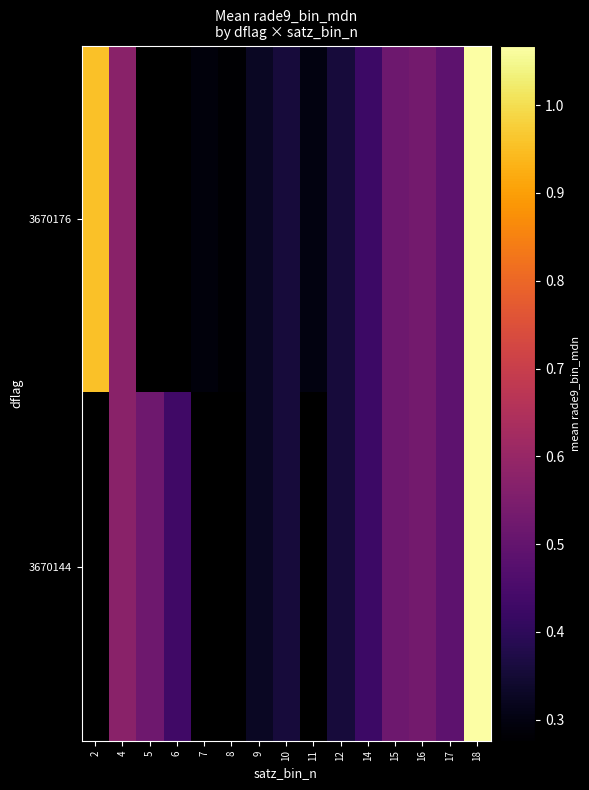

Which label corresponds to the largest value in the chart?

18